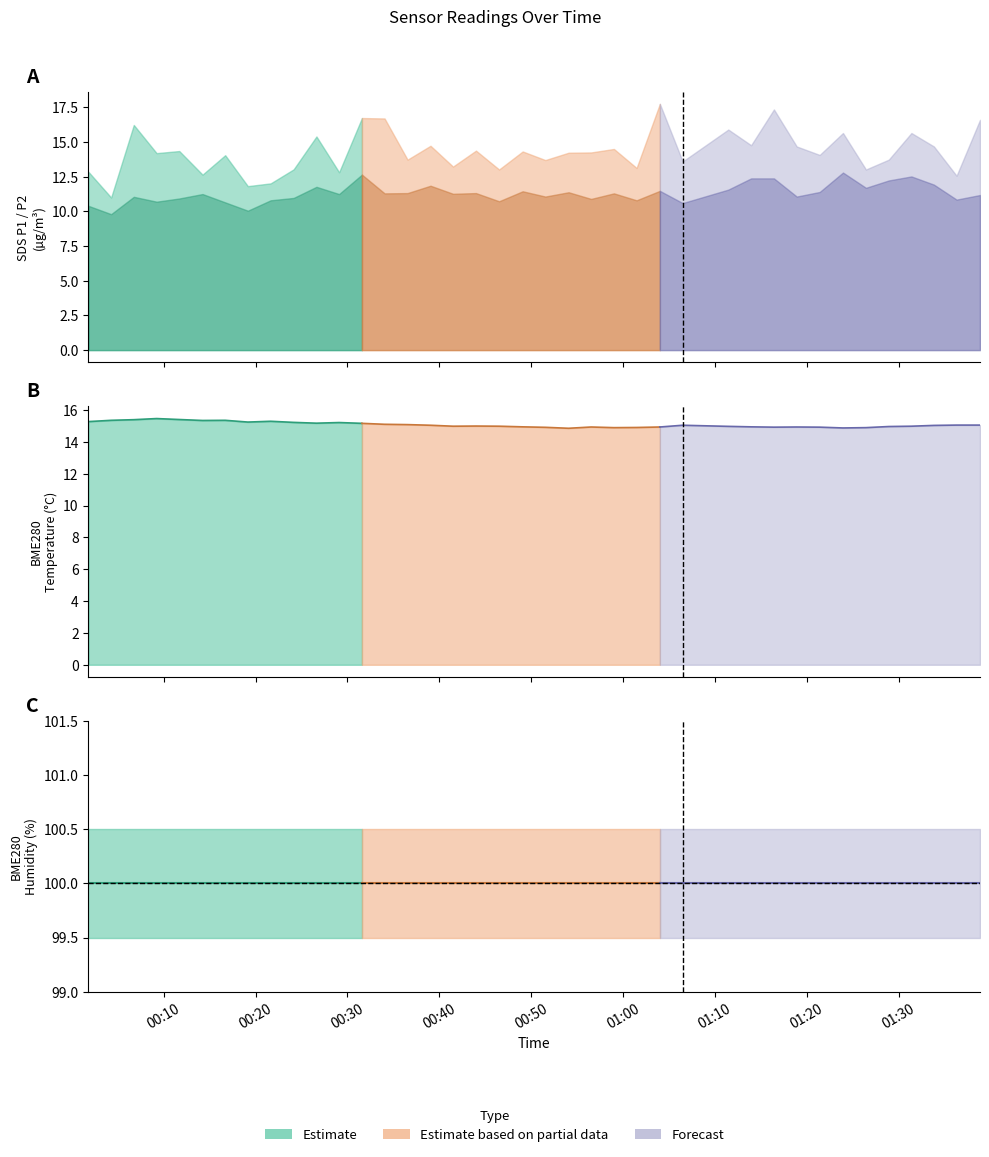

Reading right to left, what are all the values shown in this chart?

SDS_P1: 2023/09/28 01:38:52=16.6	2023/09/28 01:36:19=12.6	2023/09/28 01:33:51=14.7	2023/09/28 01:31:24=15.7	2023/09/28 01:28:56=13.7	2023/09/28 01:26:27=13.0	2023/09/28 01:23:57=15.7	2023/09/28 01:21:25=14.1	2023/09/28 01:18:55=14.7	2023/09/28 01:16:26=17.4	2023/09/28 01:13:57=14.8	2023/09/28 01:11:28=15.9	2023/09/28 01:06:30=13.6	2023/09/28 01:04:01=17.8	2023/09/28 01:01:29=13.1	2023/09/28 00:59:01=14.5	2023/09/28 00:56:32=14.2	2023/09/28 00:54:05=14.2	2023/09/28 00:51:33=13.7	2023/09/28 00:49:05=14.3	2023/09/28 00:46:31=13.0	2023/09/28 00:44:00=14.4	2023/09/28 00:41:30=13.2	2023/09/28 00:39:03=14.7	2023/09/28 00:36:33=13.7	2023/09/28 00:34:03=16.7	2023/09/28 00:31:35=16.7	2023/09/28 00:29:06=12.8	2023/09/28 00:26:38=15.4	2023/09/28 00:24:09=13.0	2023/09/28 00:21:39=12.0	2023/09/28 00:19:10=11.8	2023/09/28 00:16:42=14.1	2023/09/28 00:14:14=12.7	2023/09/28 00:11:42=14.3	2023/09/28 00:09:14=14.2	2023/09/28 00:06:45=16.2	2023/09/28 00:04:17=11.0	2023/09/28 00:01:49=12.8
SDS_P2: 2023/09/28 01:38:52=11.2	2023/09/28 01:36:19=10.8	2023/09/28 01:33:51=11.9	2023/09/28 01:31:24=12.5	2023/09/28 01:28:56=12.2	2023/09/28 01:26:27=11.7	2023/09/28 01:23:57=12.8	2023/09/28 01:21:25=11.4	2023/09/28 01:18:55=11.1	2023/09/28 01:16:26=12.4	2023/09/28 01:13:57=12.4	2023/09/28 01:11:28=11.6	2023/09/28 01:06:30=10.6	2023/09/28 01:04:01=11.5	2023/09/28 01:01:29=10.8	2023/09/28 00:59:01=11.3	2023/09/28 00:56:32=10.9	2023/09/28 00:54:05=11.4	2023/09/28 00:51:33=11.1	2023/09/28 00:49:05=11.4	2023/09/28 00:46:31=10.7	2023/09/28 00:44:00=11.3	2023/09/28 00:41:30=11.3	2023/09/28 00:39:03=11.8	2023/09/28 00:36:33=11.3	2023/09/28 00:34:03=11.3	2023/09/28 00:31:35=12.7	2023/09/28 00:29:06=11.2	2023/09/28 00:26:38=11.8	2023/09/28 00:24:09=11.0	2023/09/28 00:21:39=10.8	2023/09/28 00:19:10=10.1	2023/09/28 00:16:42=10.7	2023/09/28 00:14:14=11.2	2023/09/28 00:11:42=10.9	2023/09/28 00:09:14=10.7	2023/09/28 00:06:45=11.1	2023/09/28 00:04:17=9.8	2023/09/28 00:01:49=10.4
BME280_temperature: 2023/09/28 01:38:52=15.1	2023/09/28 01:36:19=15.1	2023/09/28 01:33:51=15.0	2023/09/28 01:31:24=15.0	2023/09/28 01:28:56=15.0	2023/09/28 01:26:27=14.9	2023/09/28 01:23:57=14.9	2023/09/28 01:21:25=14.9	2023/09/28 01:18:55=14.9	2023/09/28 01:16:26=14.9	2023/09/28 01:13:57=14.9	2023/09/28 01:11:28=15.0	2023/09/28 01:06:30=15.0	2023/09/28 01:04:01=14.9	2023/09/28 01:01:29=14.9	2023/09/28 00:59:01=14.9	2023/09/28 00:56:32=14.9	2023/09/28 00:54:05=14.8	2023/09/28 00:51:33=14.9	2023/09/28 00:49:05=14.9	2023/09/28 00:46:31=15.0	2023/09/28 00:44:00=15.0	2023/09/28 00:41:30=15.0	2023/09/28 00:39:03=15.0	2023/09/28 00:36:33=15.1	2023/09/28 00:34:03=15.1	2023/09/28 00:31:35=15.2	2023/09/28 00:29:06=15.2	2023/09/28 00:26:38=15.2	2023/09/28 00:24:09=15.2	2023/09/28 00:21:39=15.3	2023/09/28 00:19:10=15.2	2023/09/28 00:16:42=15.3	2023/09/28 00:14:14=15.3	2023/09/28 00:11:42=15.4	2023/09/28 00:09:14=15.5	2023/09/28 00:06:45=15.4	2023/09/28 00:04:17=15.3	2023/09/28 00:01:49=15.3
BME280_humidity: 2023/09/28 01:38:52=100.0	2023/09/28 01:36:19=100.0	2023/09/28 01:33:51=100.0	2023/09/28 01:31:24=100.0	2023/09/28 01:28:56=100.0	2023/09/28 01:26:27=100.0	2023/09/28 01:23:57=100.0	2023/09/28 01:21:25=100.0	2023/09/28 01:18:55=100.0	2023/09/28 01:16:26=100.0	2023/09/28 01:13:57=100.0	2023/09/28 01:11:28=100.0	2023/09/28 01:06:30=100.0	2023/09/28 01:04:01=100.0	2023/09/28 01:01:29=100.0	2023/09/28 00:59:01=100.0	2023/09/28 00:56:32=100.0	2023/09/28 00:54:05=100.0	2023/09/28 00:51:33=100.0	2023/09/28 00:49:05=100.0	2023/09/28 00:46:31=100.0	2023/09/28 00:44:00=100.0	2023/09/28 00:41:30=100.0	2023/09/28 00:39:03=100.0	2023/09/28 00:36:33=100.0	2023/09/28 00:34:03=100.0	2023/09/28 00:31:35=100.0	2023/09/28 00:29:06=100.0	2023/09/28 00:26:38=100.0	2023/09/28 00:24:09=100.0	2023/09/28 00:21:39=100.0	2023/09/28 00:19:10=100.0	2023/09/28 00:16:42=100.0	2023/09/28 00:14:14=100.0	2023/09/28 00:11:42=100.0	2023/09/28 00:09:14=100.0	2023/09/28 00:06:45=100.0	2023/09/28 00:04:17=100.0	2023/09/28 00:01:49=100.0